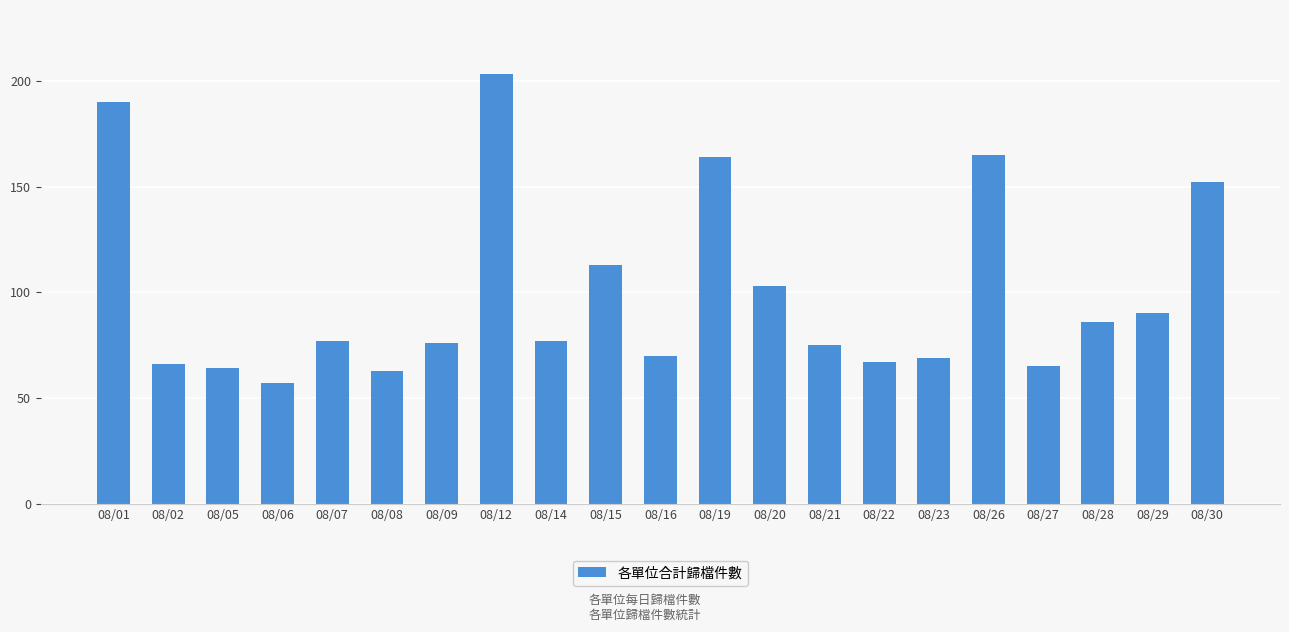

What is the difference between the maximum and minimum values?

146